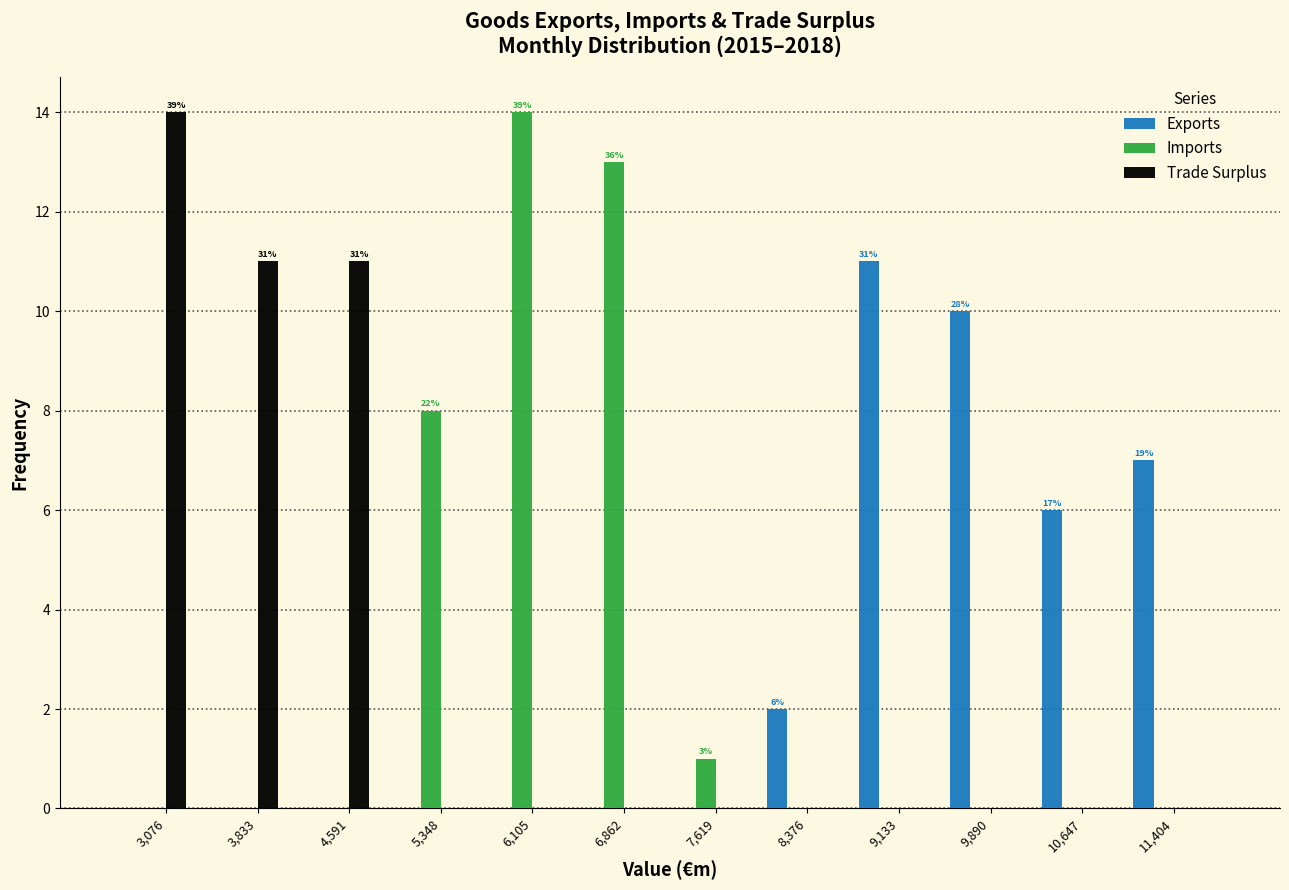

What is the maximum value for Exports?

11